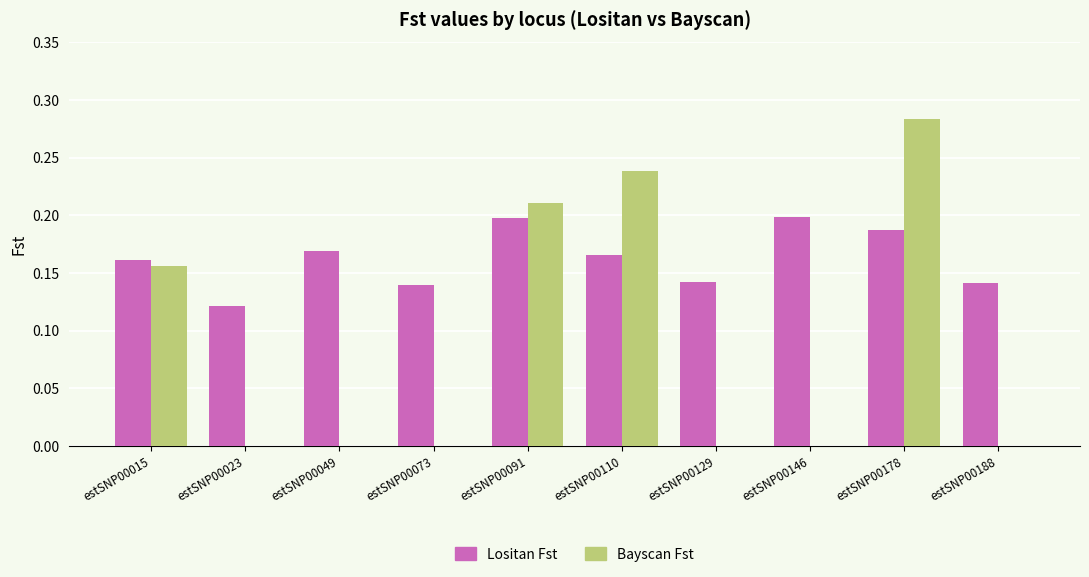

Does the chart contain stacked bars?

No